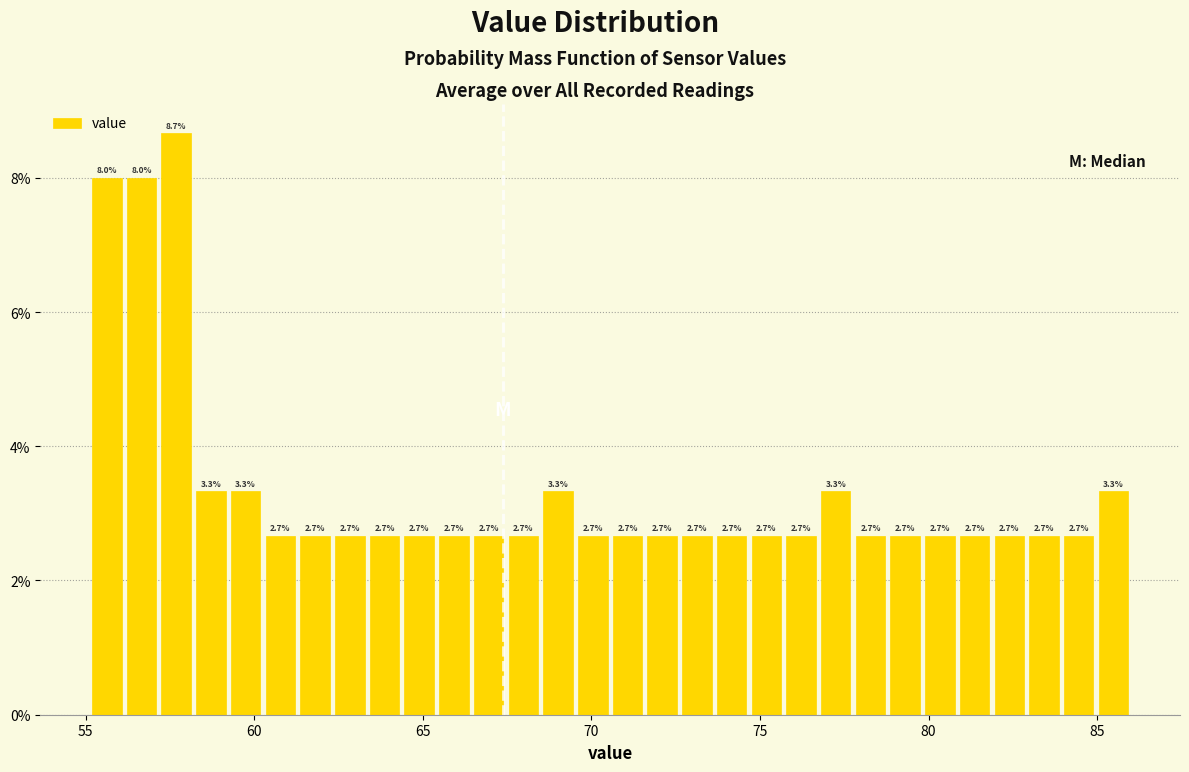

Read against the x-axis, roughly where is the centre of the tallest bar?

57.5